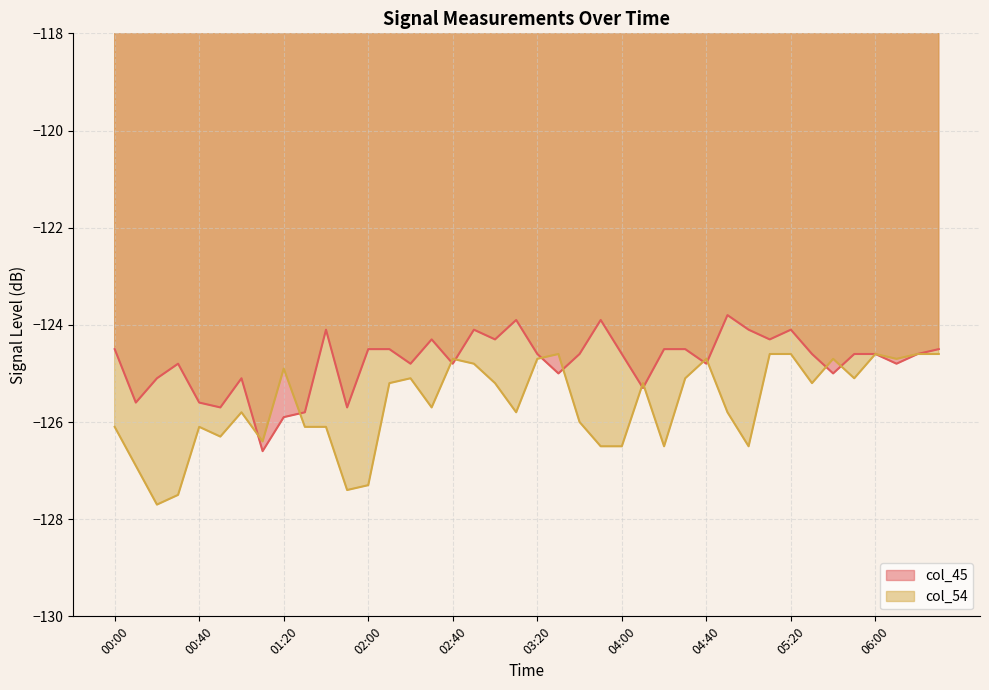

Between 02:00 and 02:10, which is larger?

02:00